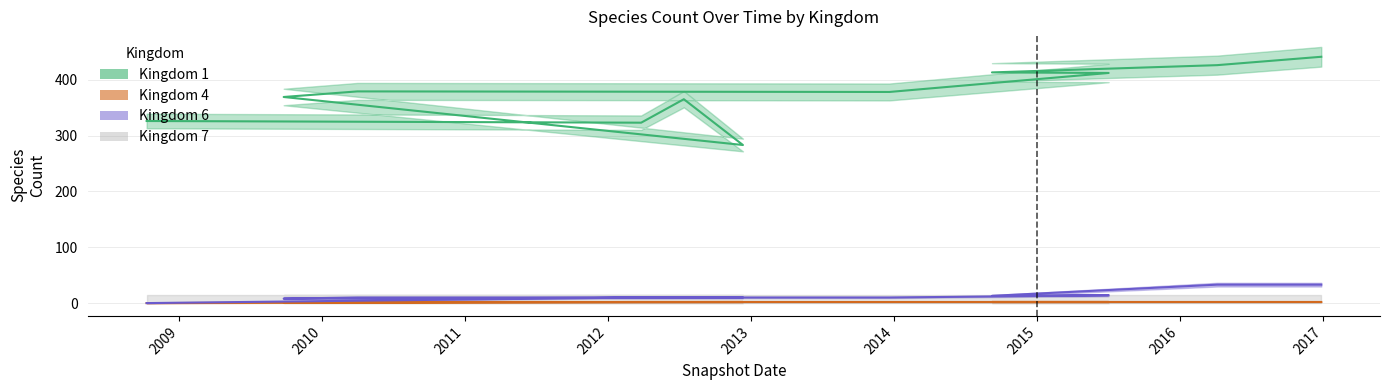

What is the approximate value of Kingdom 1 at 2016-04-05, to the nearest 10?

430